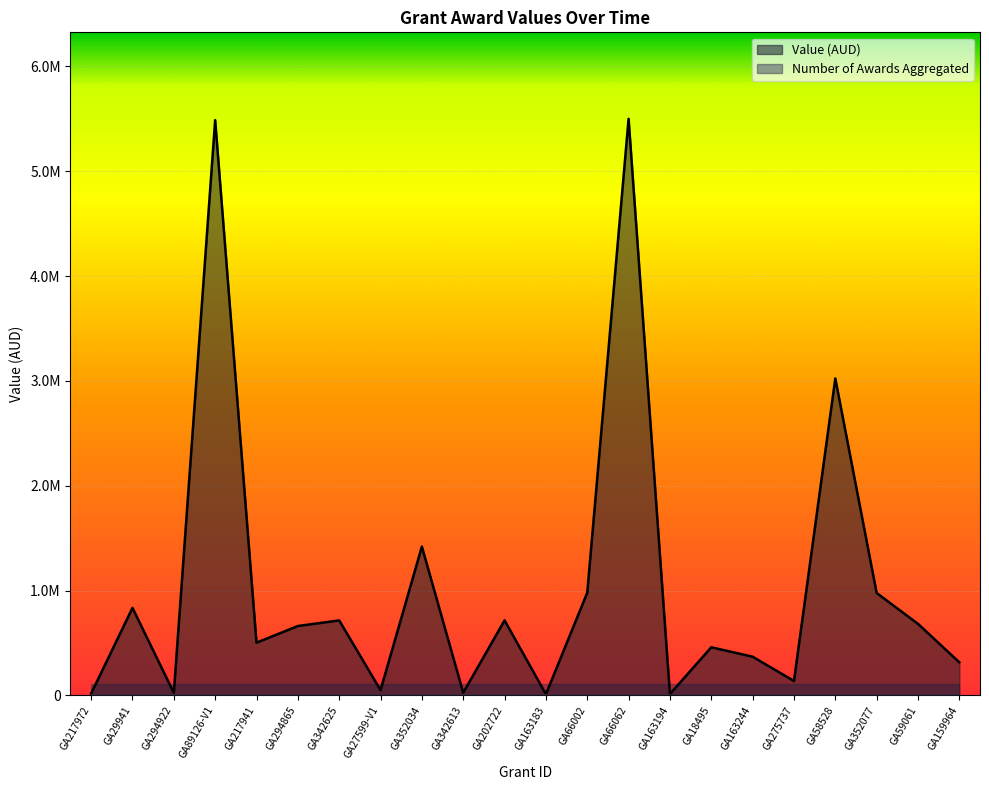

How many lines are shown in the chart?

1